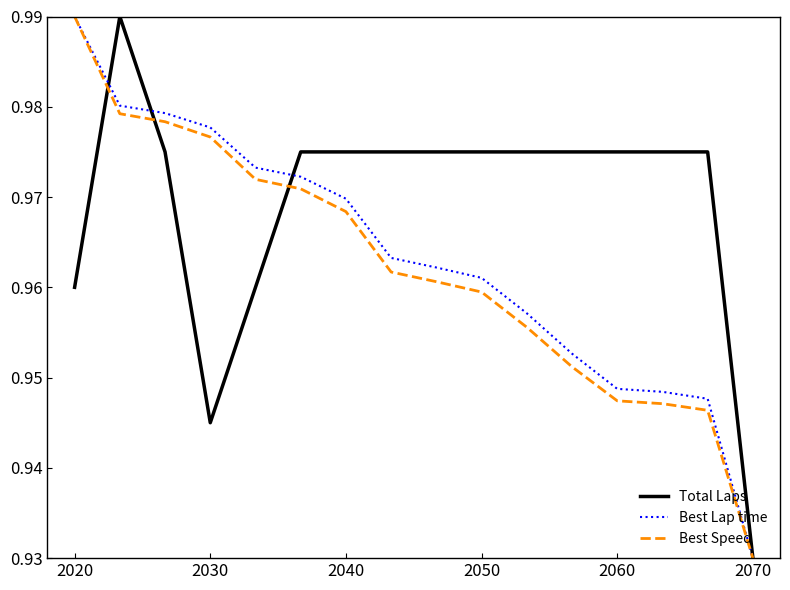

What is the difference between the second highest and minimum values in the Best Lap time series?

0.1